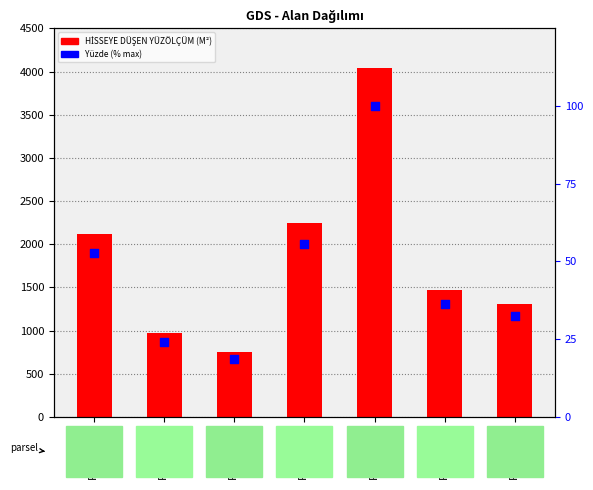

Which series reaches the maximum Y coordinate?

HİSSEYE DÜŞEN YÜZÖLÇÜM MİKTARI (M²)